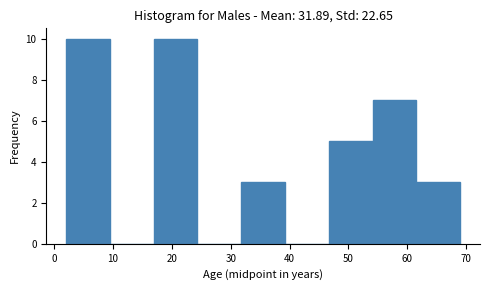

How tall is the bar that spans 62 to 69 on the x-axis? Neither the bar edges nor the heights are printed on the chart, so give them approximately, as read against the axes.

3